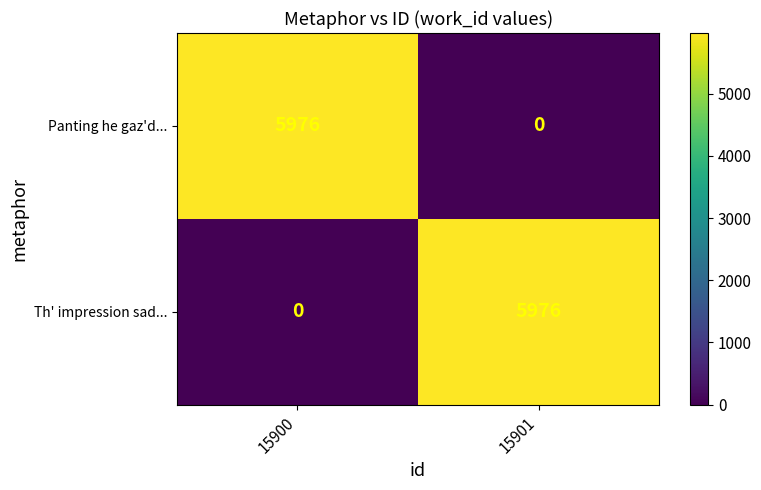

What is the approximate value of Panting he gaz'd... at 15900?

5976